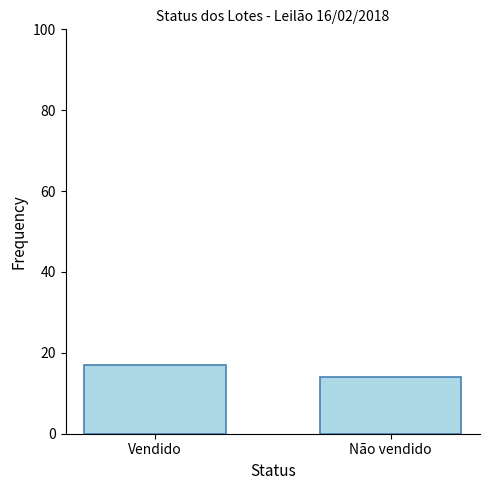

True or false: the data shows 14 at Não vendido.

True